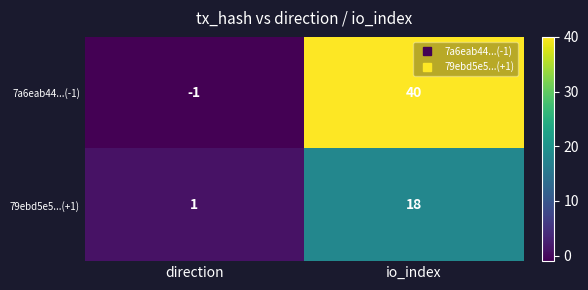

True or false: 79ebd5e5...(+1) has a value of 1 at direction.

True